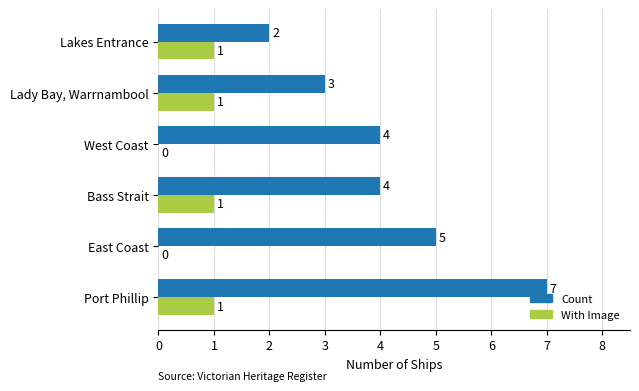

Between Bass Strait and Lady Bay, Warrnambool, which series saw the biggest shift?

Count